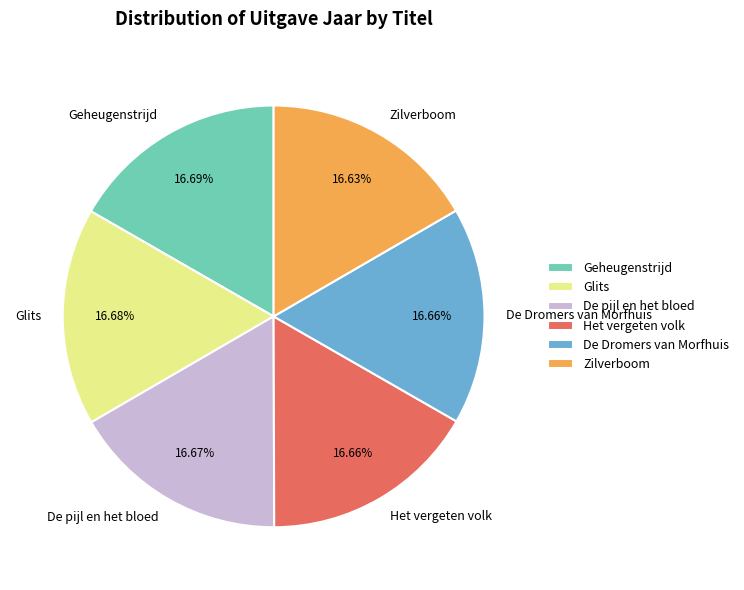

Is it true that Het vergeten volk is 17% of the pie?

True